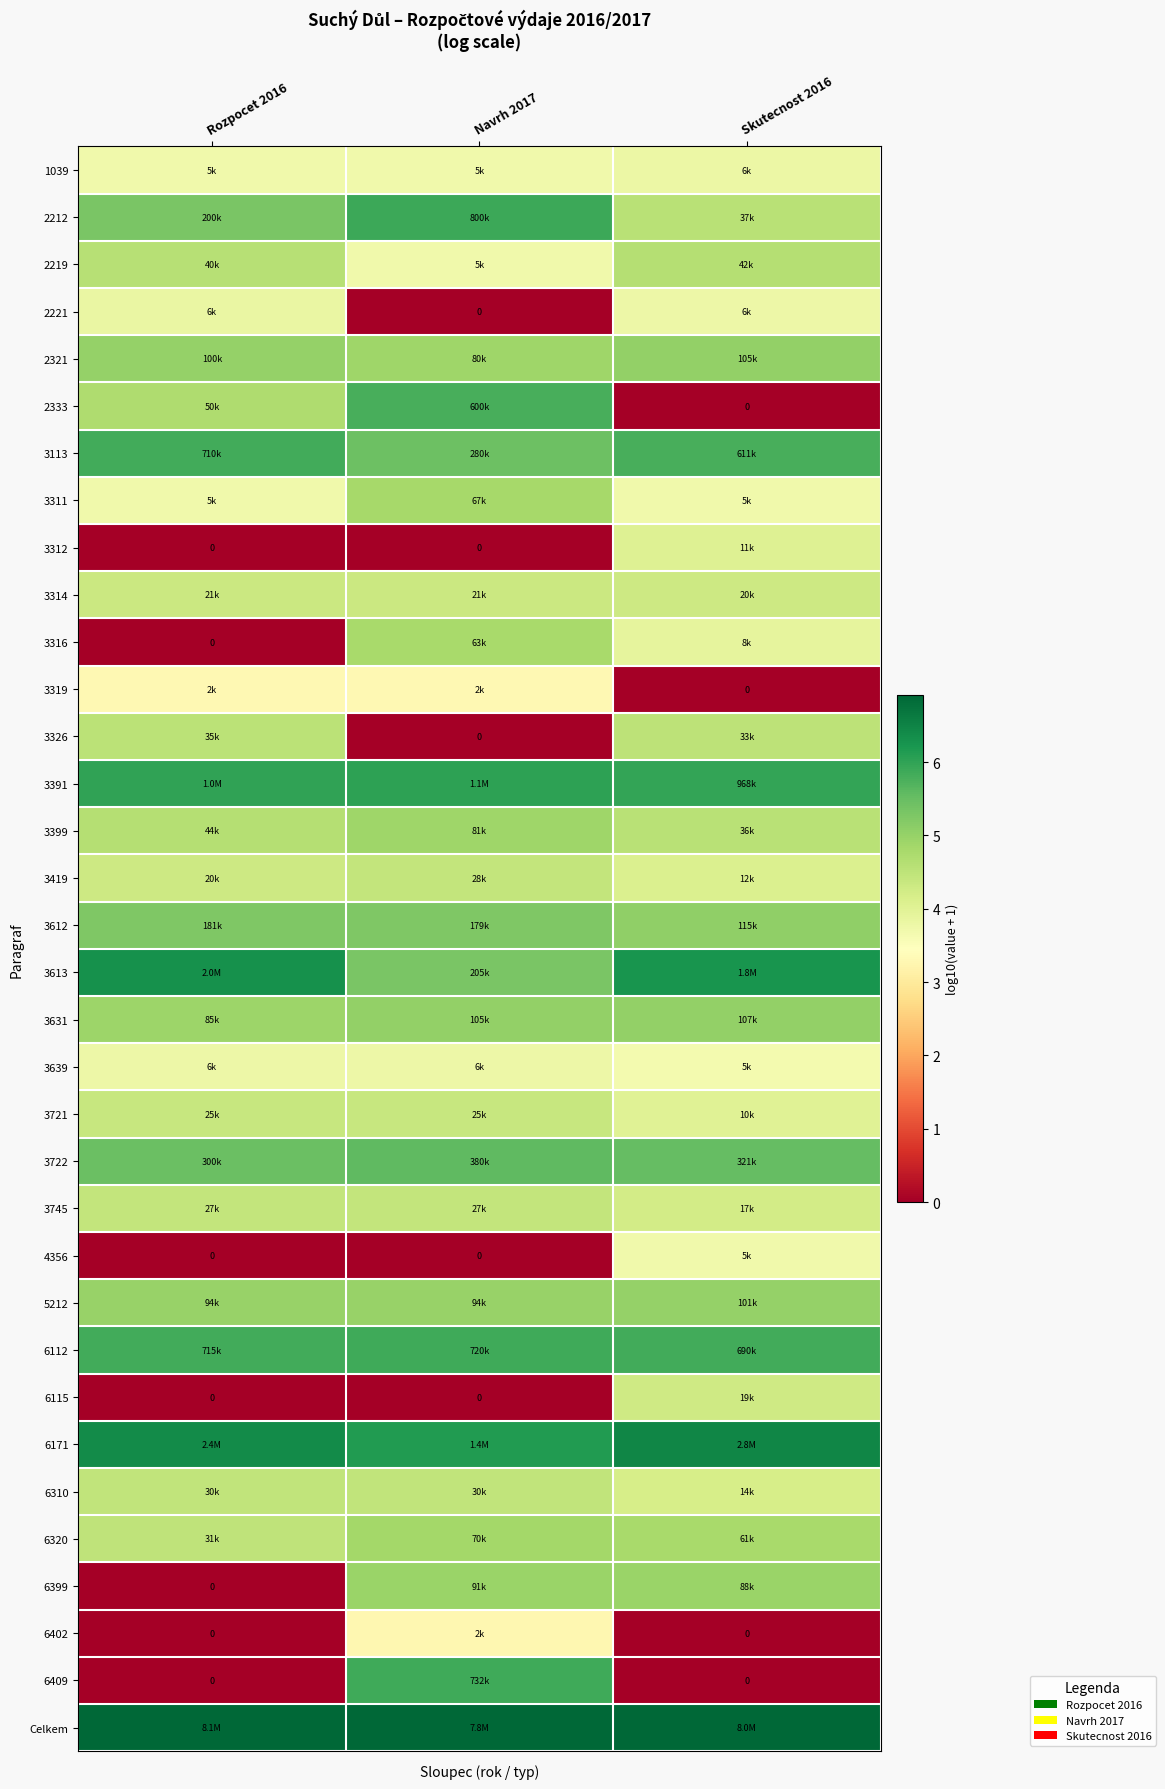

How many distinct data groups are displayed?

34